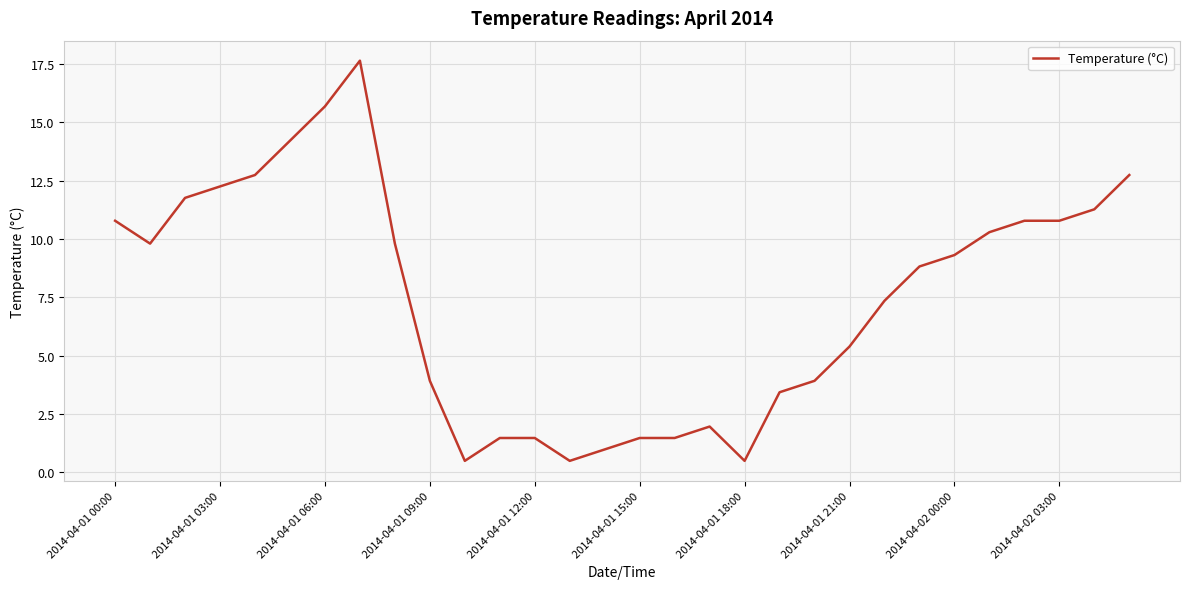

What is the maximum value shown in the chart?

17.6